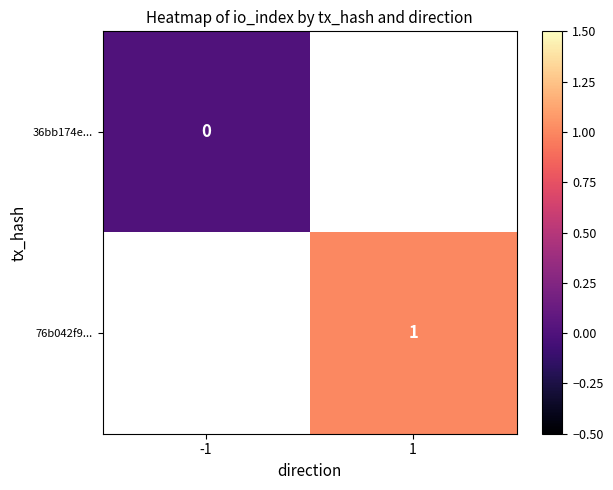

The 76b042f9... series shows 1 at 1. True or false?

True